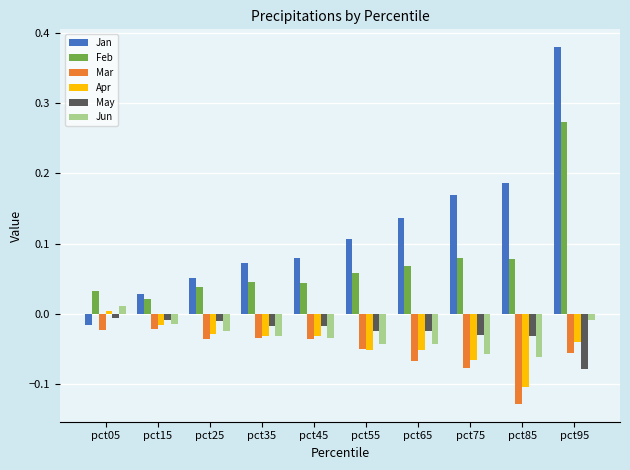

How many bars are there in total?

60